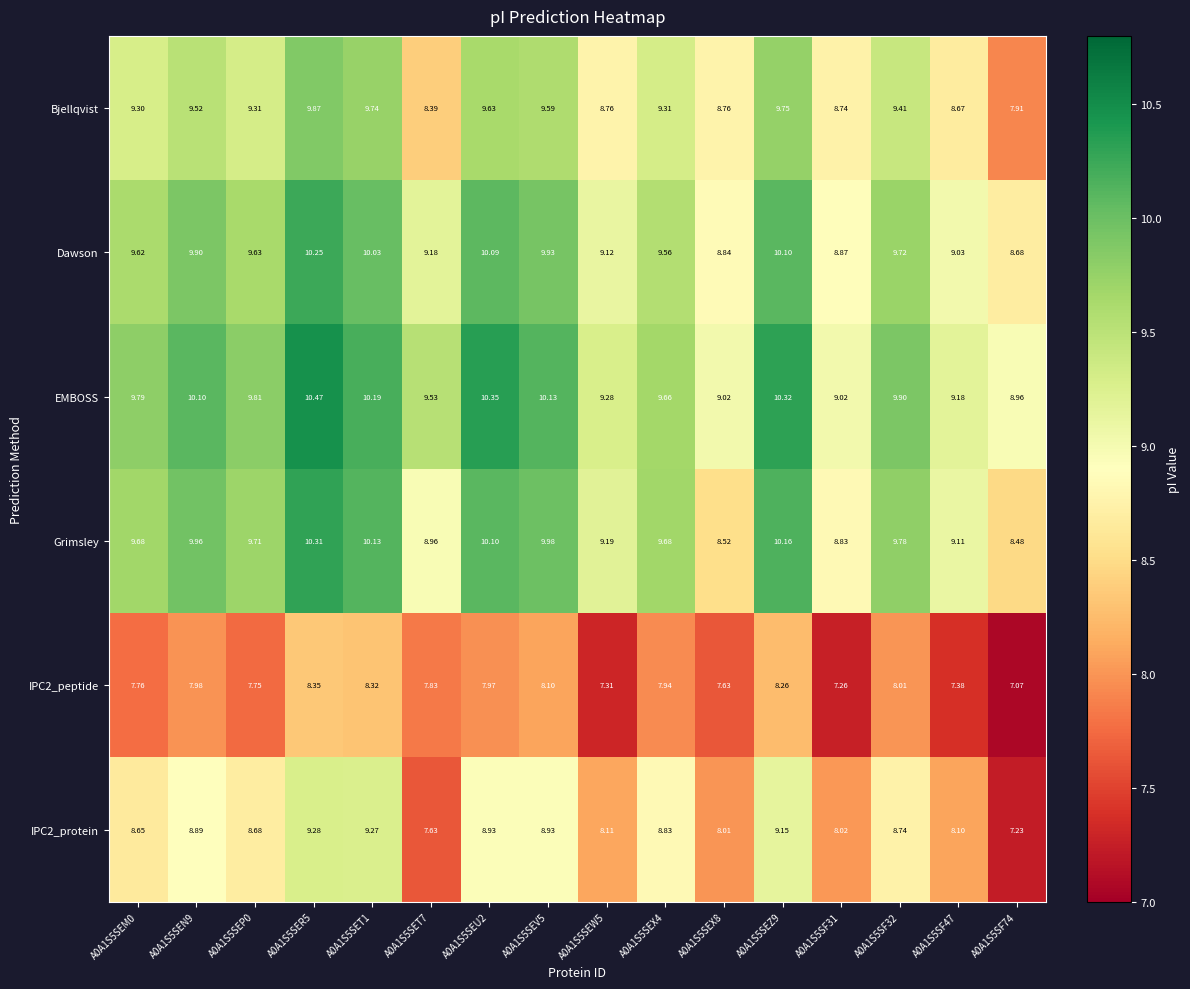

Which series has the largest total across all categories?

EMBOSS